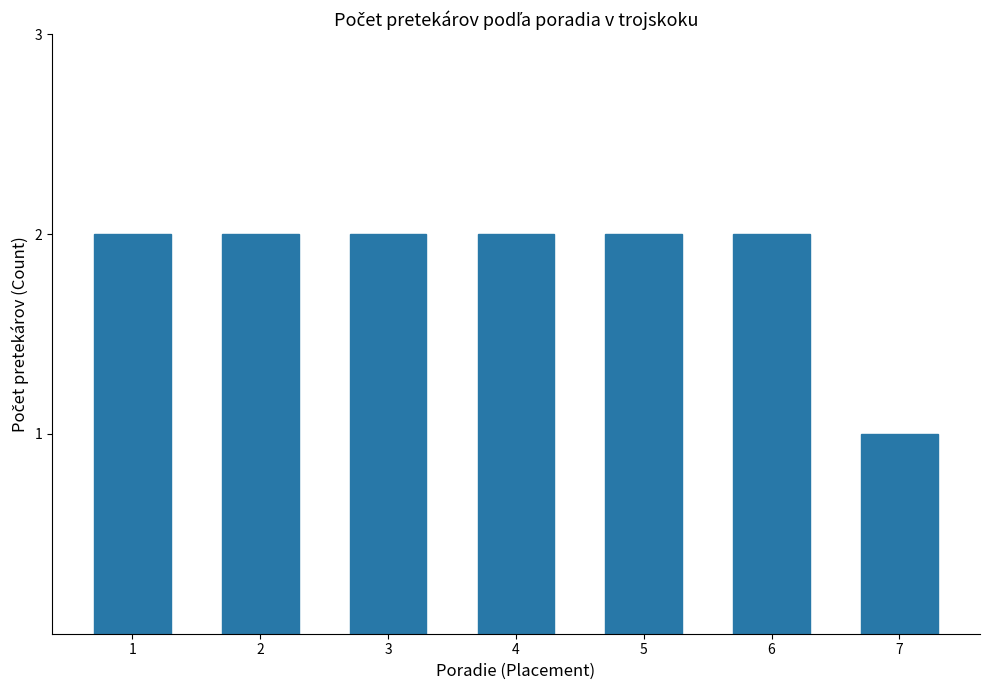

At which category does the chart reach its minimum across all series?

7